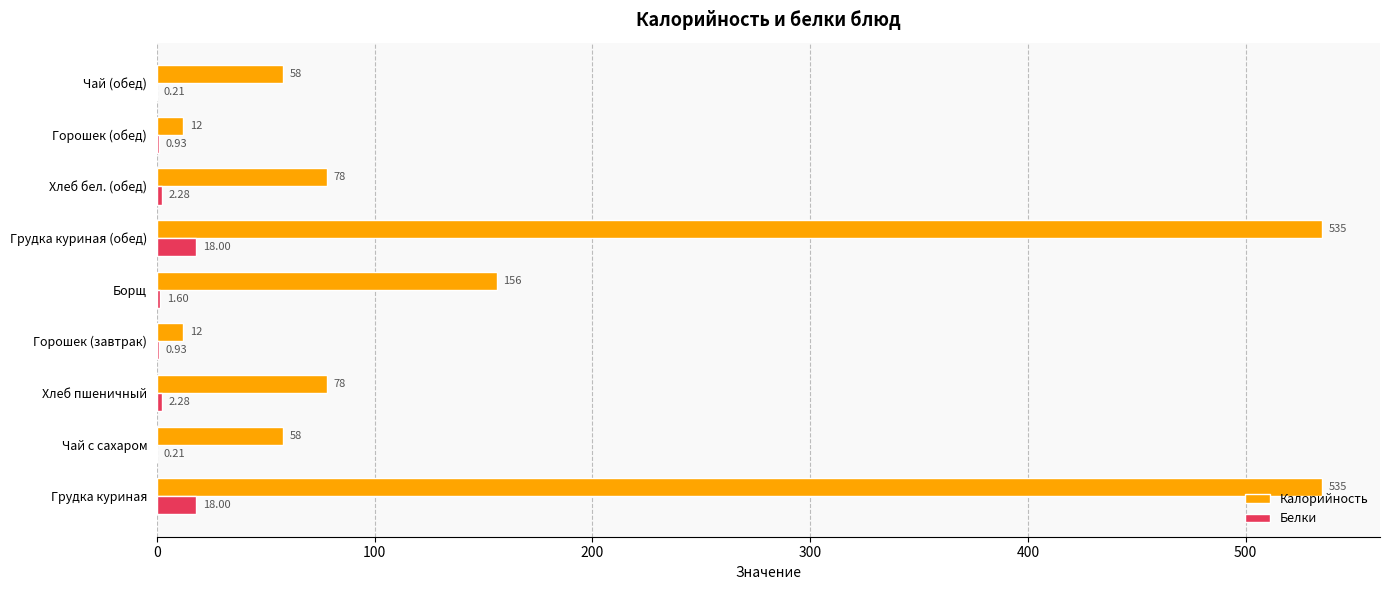

What is the total value across all series at Горошек (завтрак)?

13.0